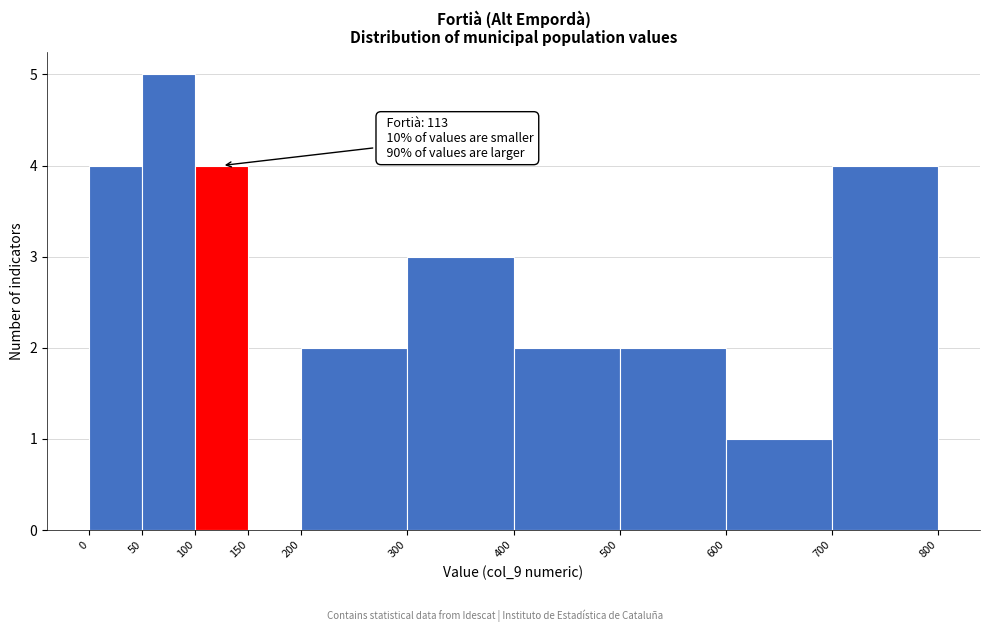

Over which range of the x-axis is the bar tallest?

50 to 100